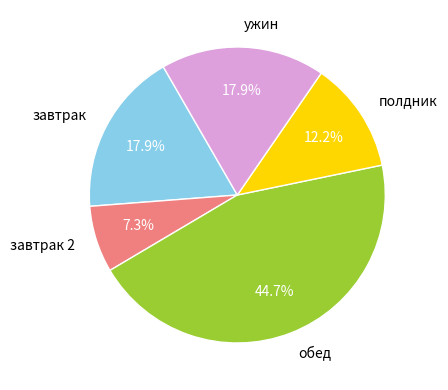

How many slices are in this pie chart?

5